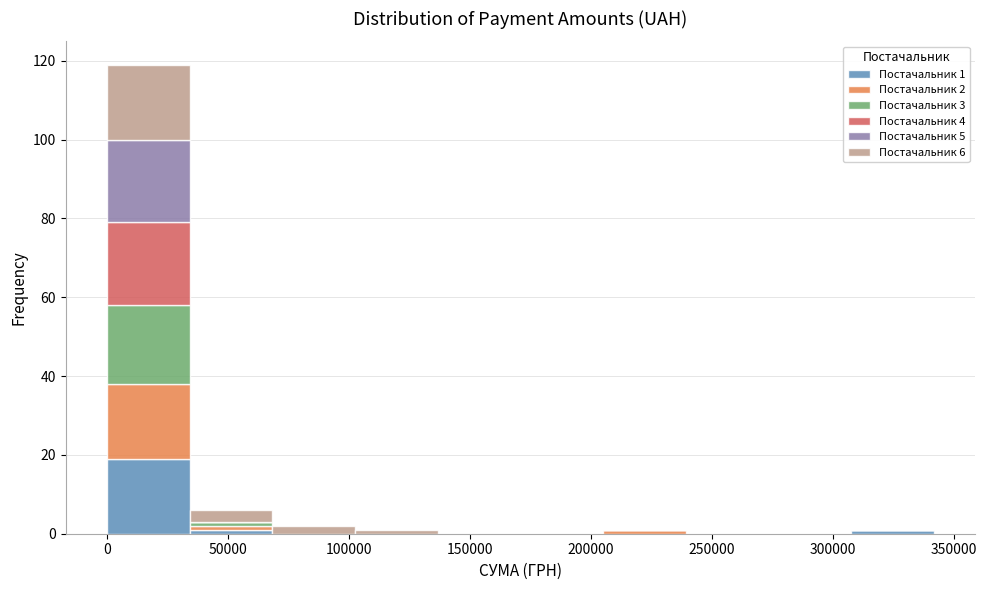

Which range on the x-axis has the tallest stacked bar (by total height)?

0 to 35000